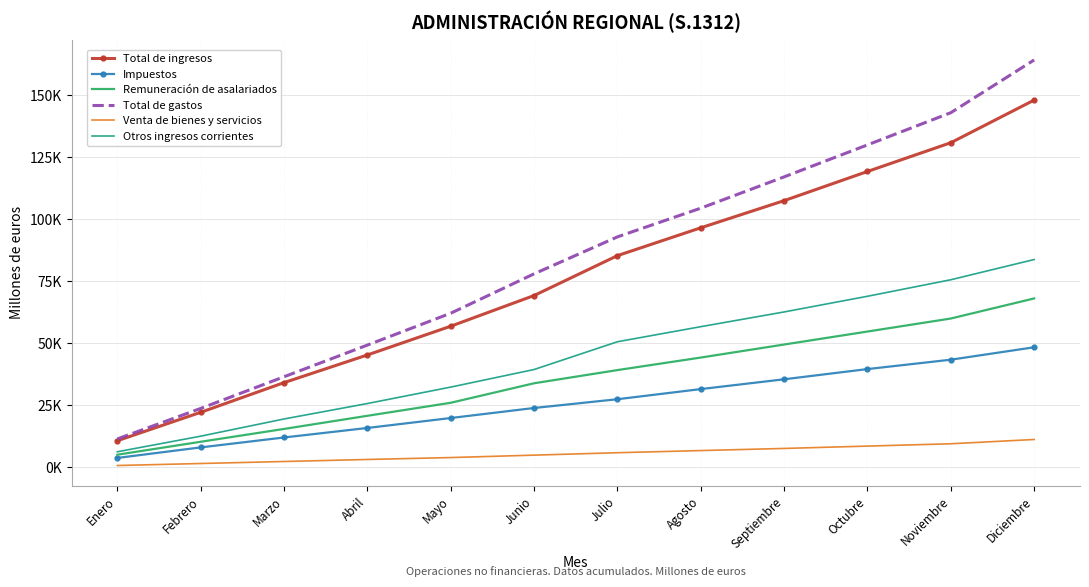

True or false: Total de gastos has more than 1 interior local peaks.

False